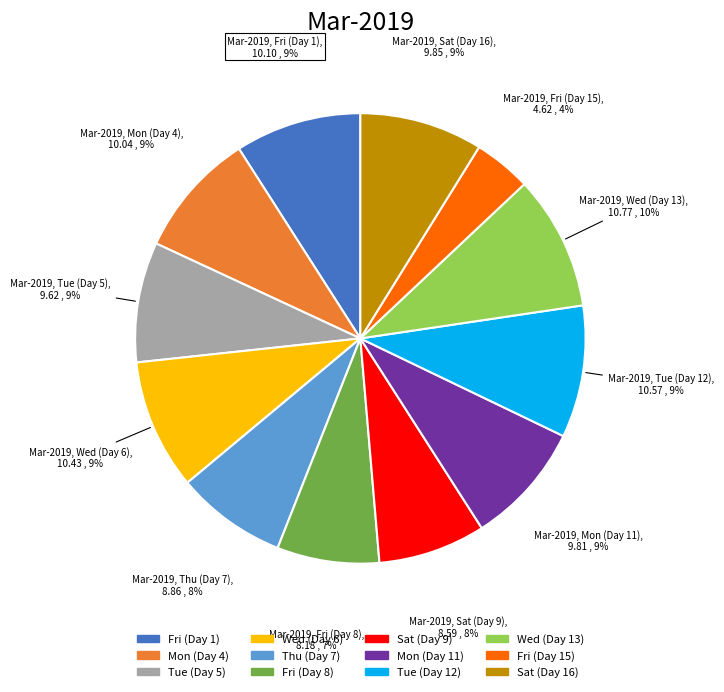

Between Thu (Day 7) and Sat (Day 16), which is larger?

Sat (Day 16)